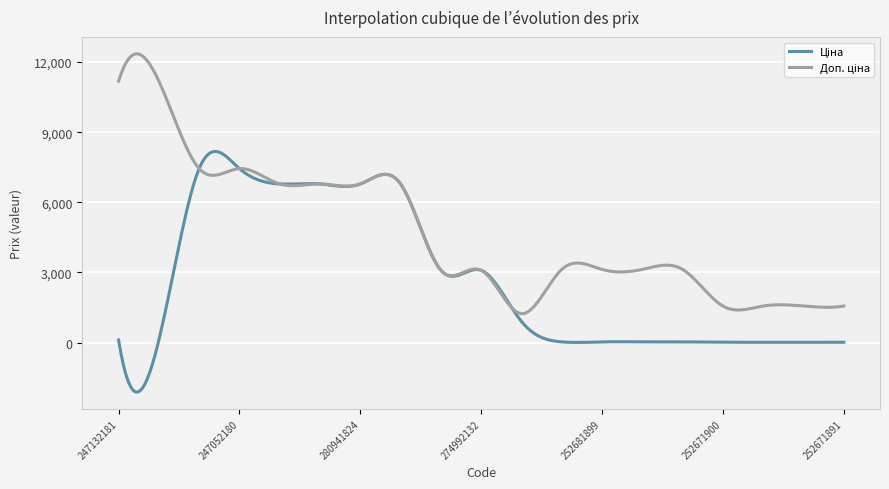

What is the sum of all Доп. ціна values?

90613.7